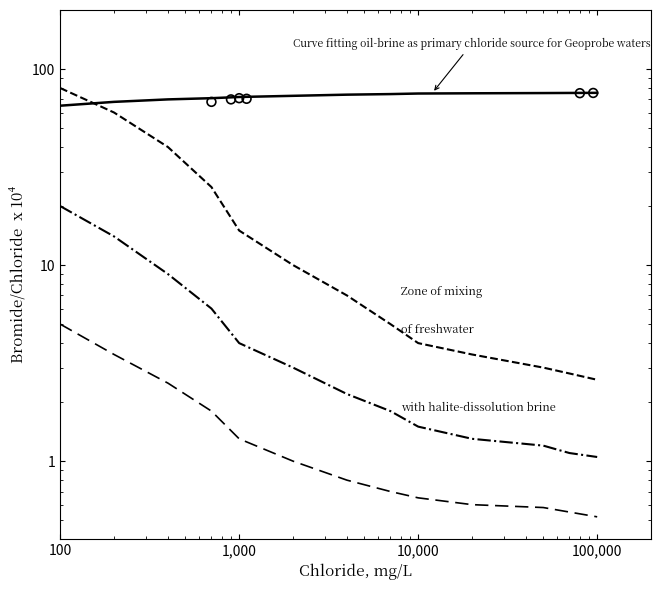

Which series has the largest total across all categories?

Oil-brine curve